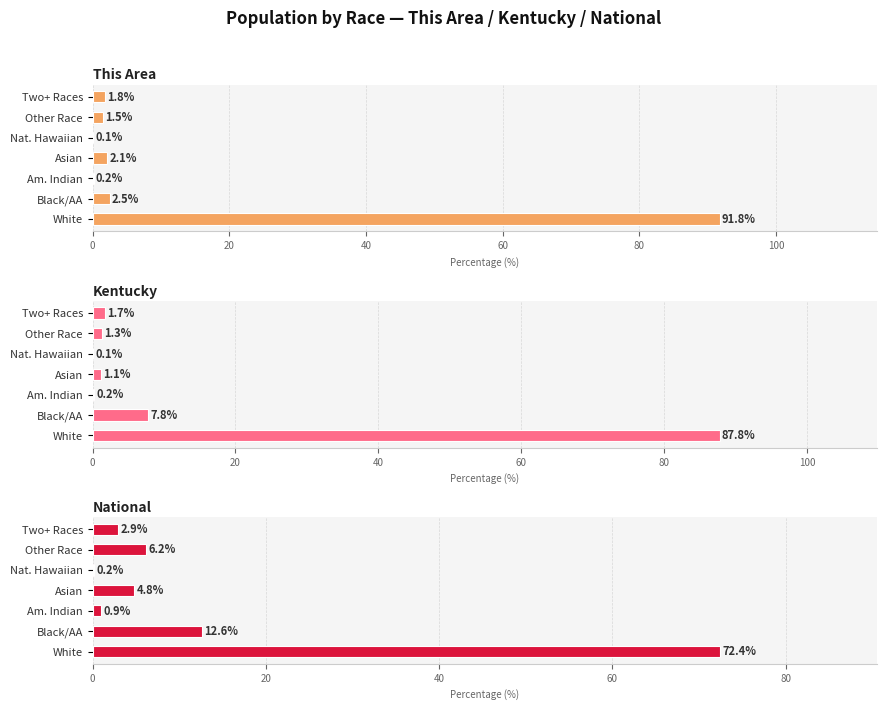

What is the lowest value of the Kentucky series?

0.1